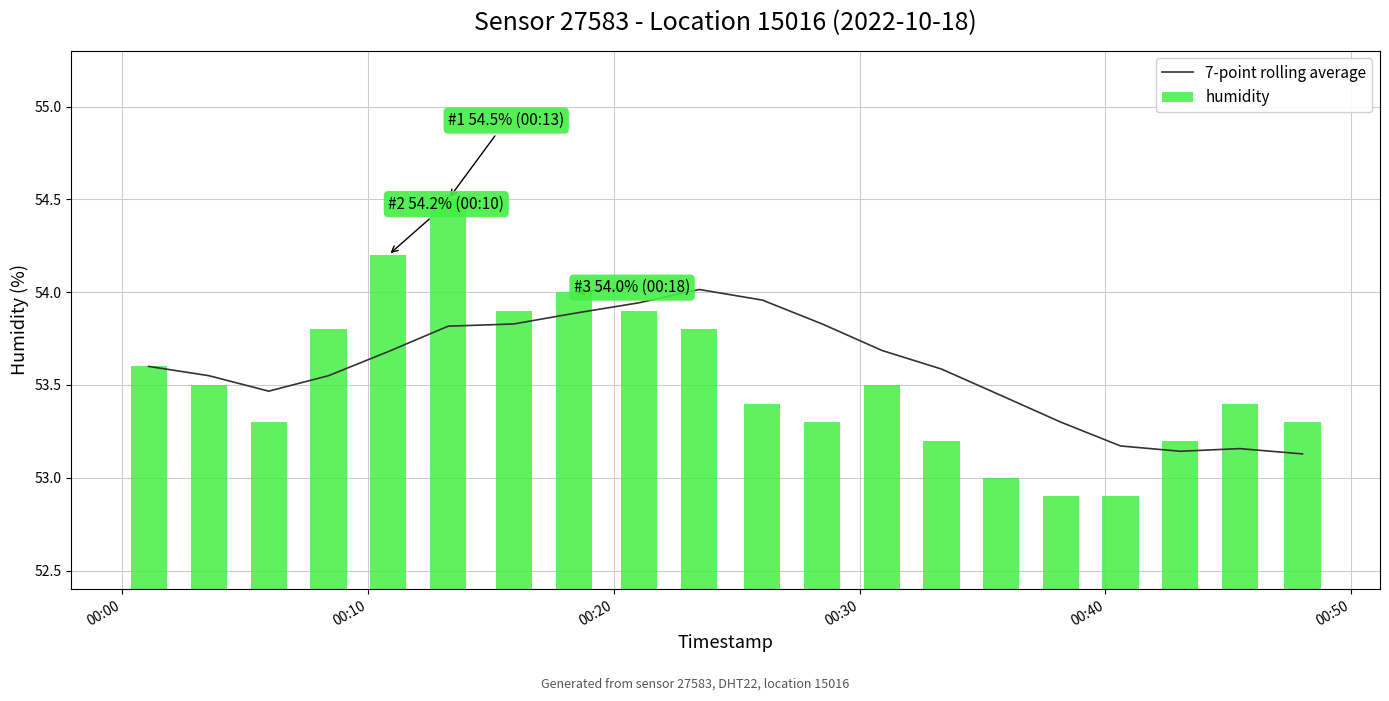

What is the difference between the maximum and second lowest values in the humidity series?

1.6